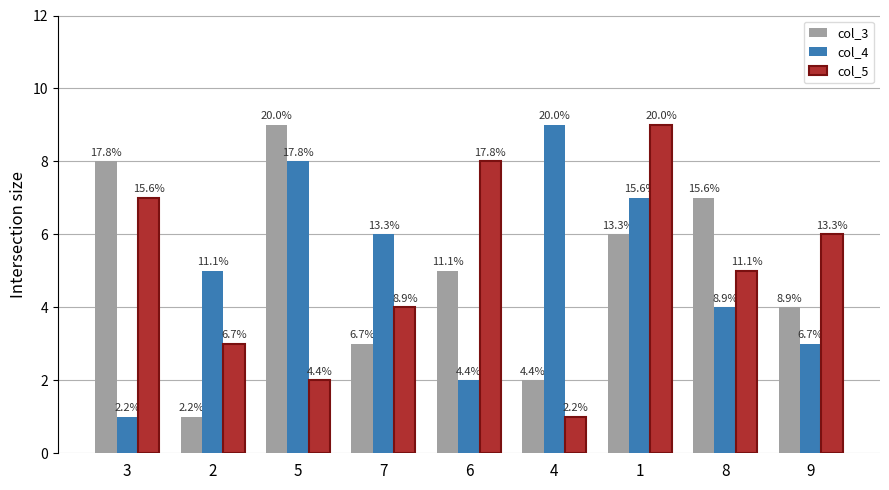

What are all the series names shown in the legend?

col_3, col_4, col_5